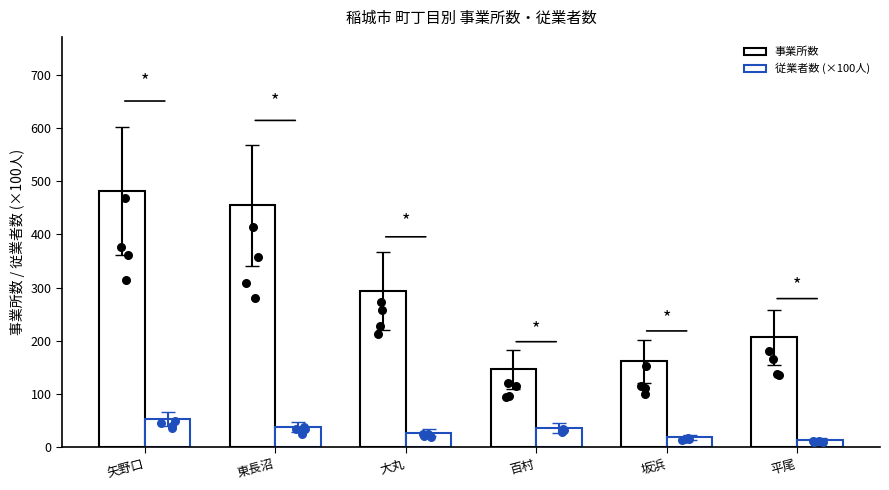

Is the value of 事業所数 at 東長沼 greater than the value of 従業者数 (×100人) at 百村?

Yes